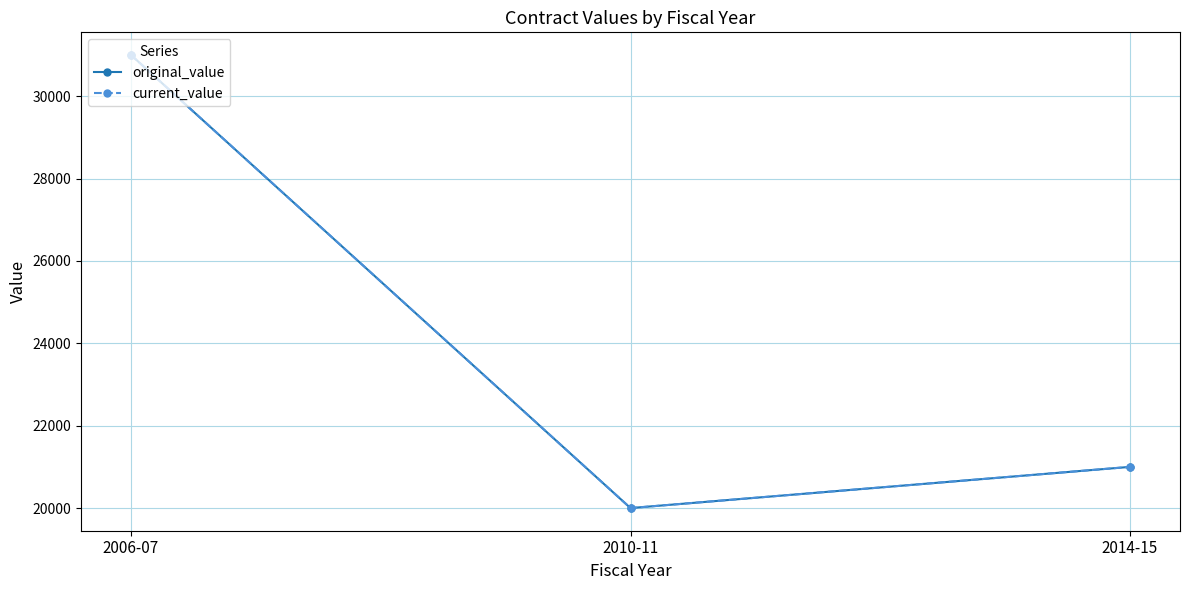

What is the minimum value for current_value?

20000